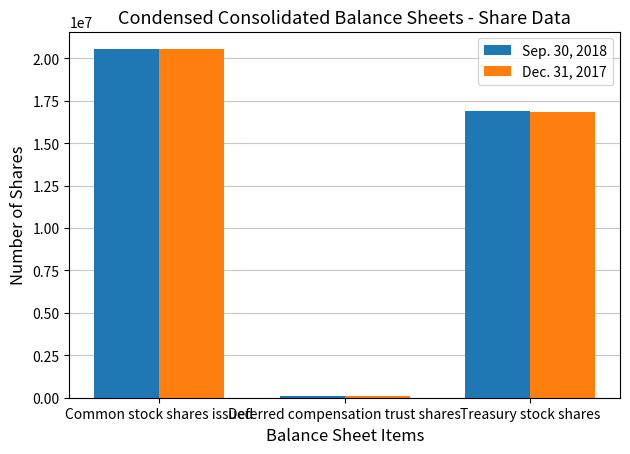

Rank the categories by Sep. 30, 2018 value from highest to lowest.

Common stock shares issued, Treasury stock shares, Deferred compensation trust shares